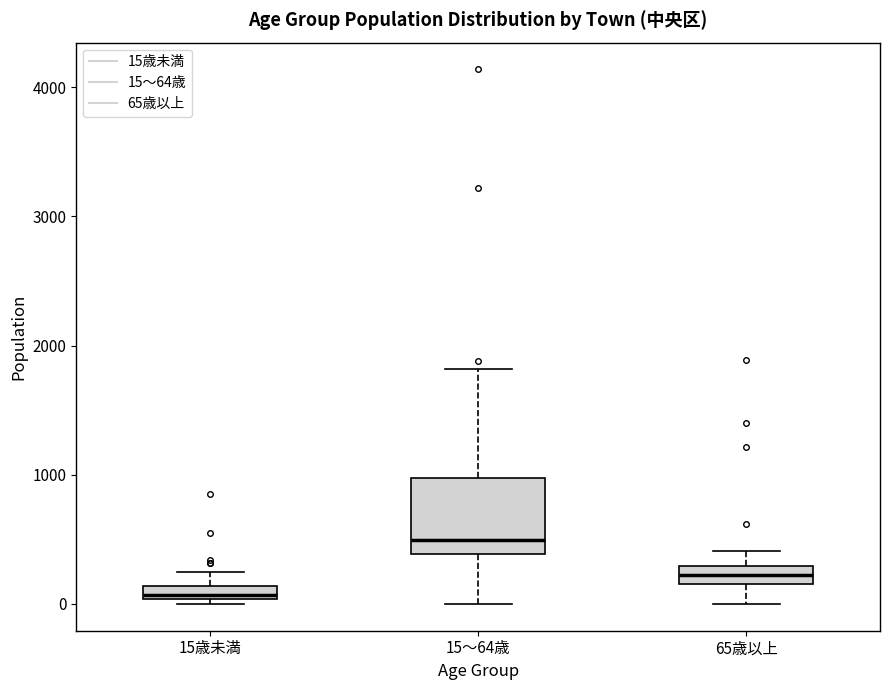

Which box is the tallest, from its lower edge to its upper edge?

15～64歳